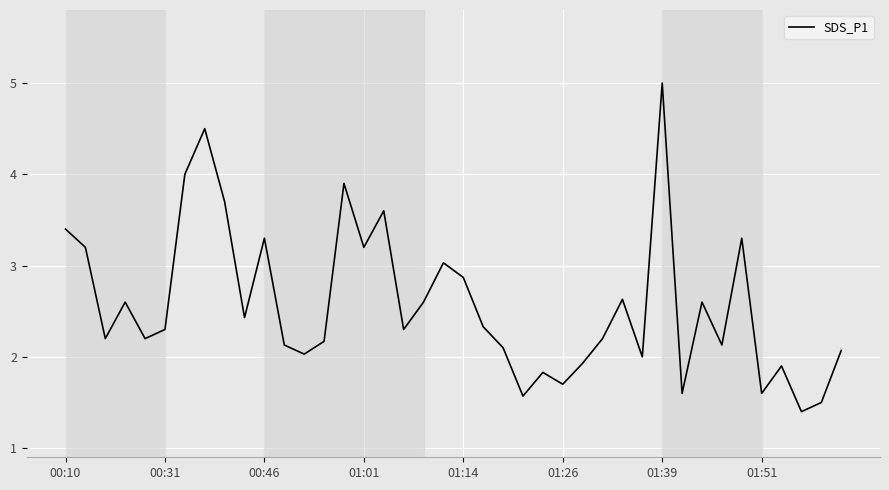

What is the difference between the maximum and minimum values?

3.6